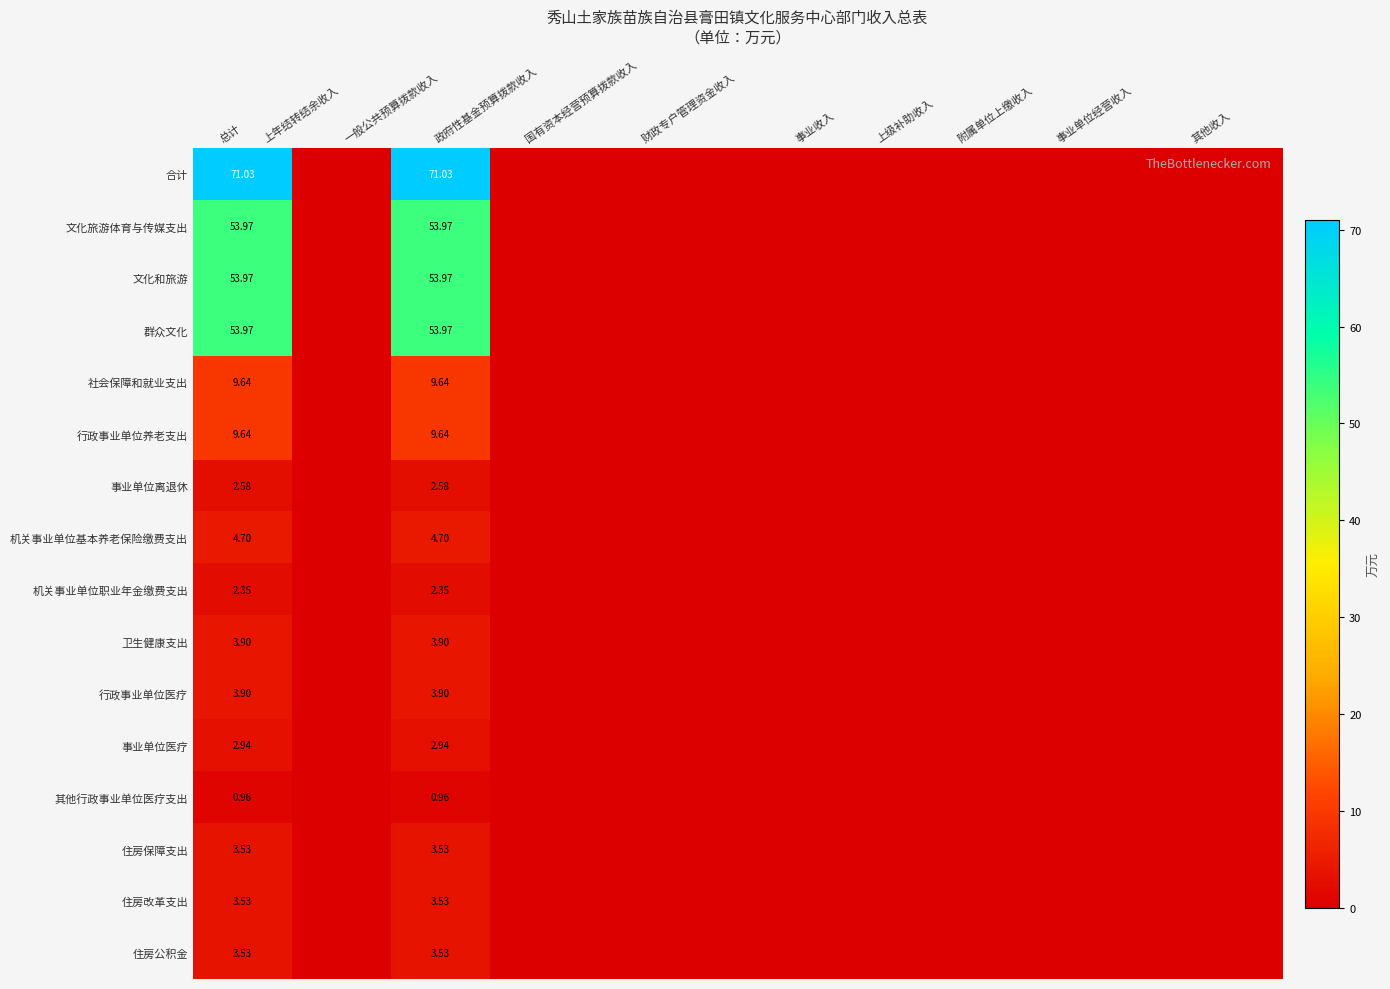

The 社会保障和就业支出 series shows 0.0 at 事业单位经营收入. True or false?

True